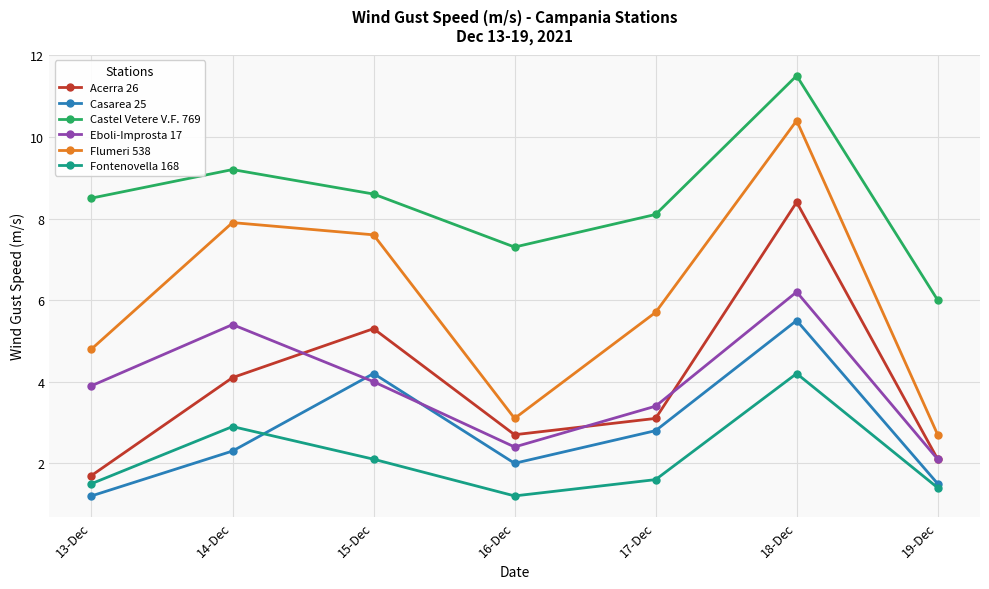

What is the spread (max minus min) of values at 19-Dec?

4.6